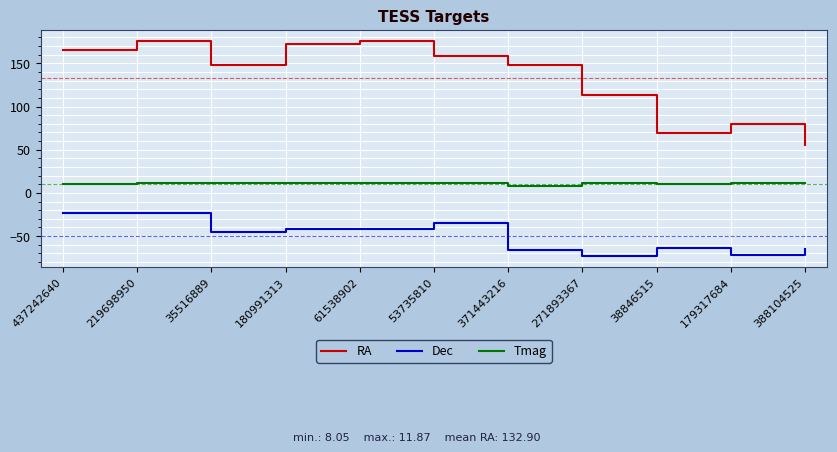

Which series has the largest range (max minus min)?

RA